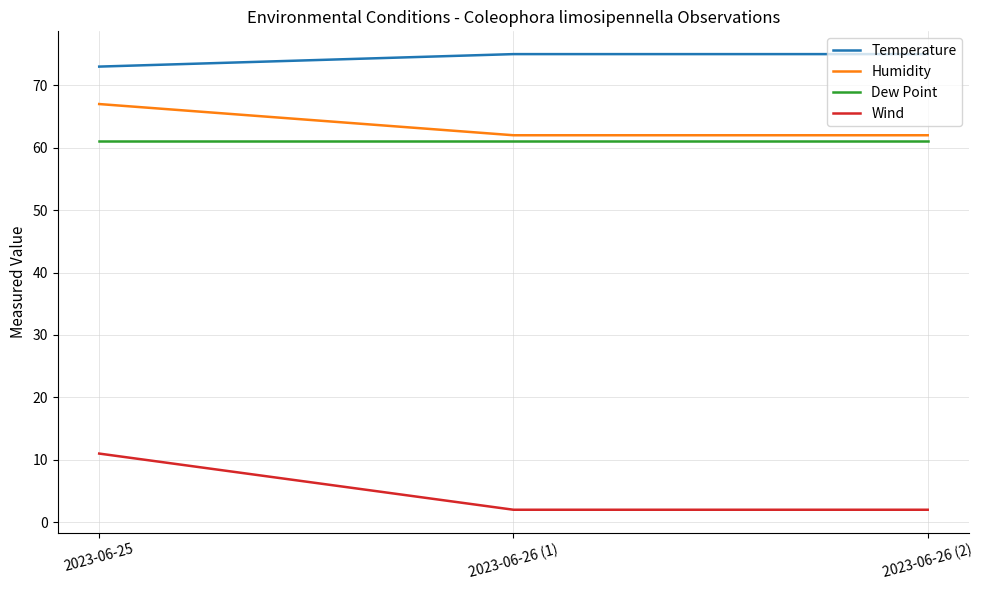

Which category has the lowest value in the Temperature series?

2023-06-25